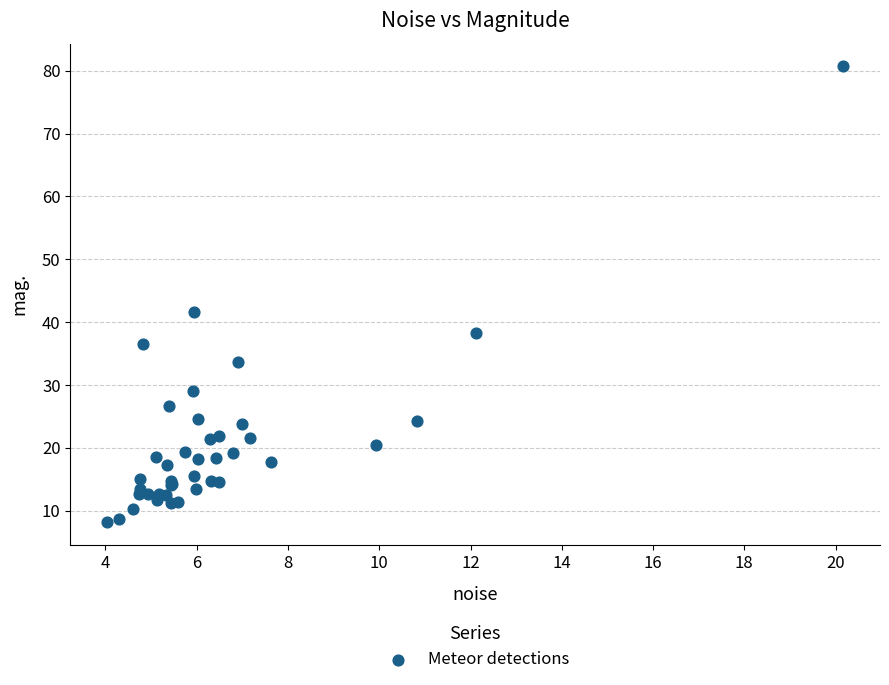

What Y value in the scatter plot is closest to 44?

41.5